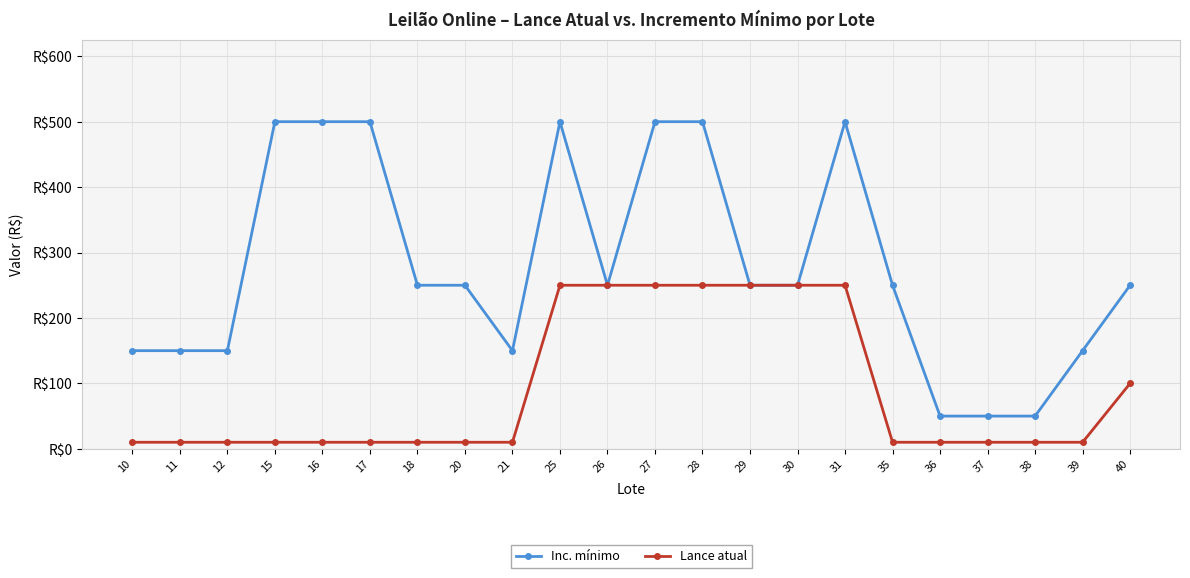

Which series changed the most between 11 and 31?

Inc. mínimo